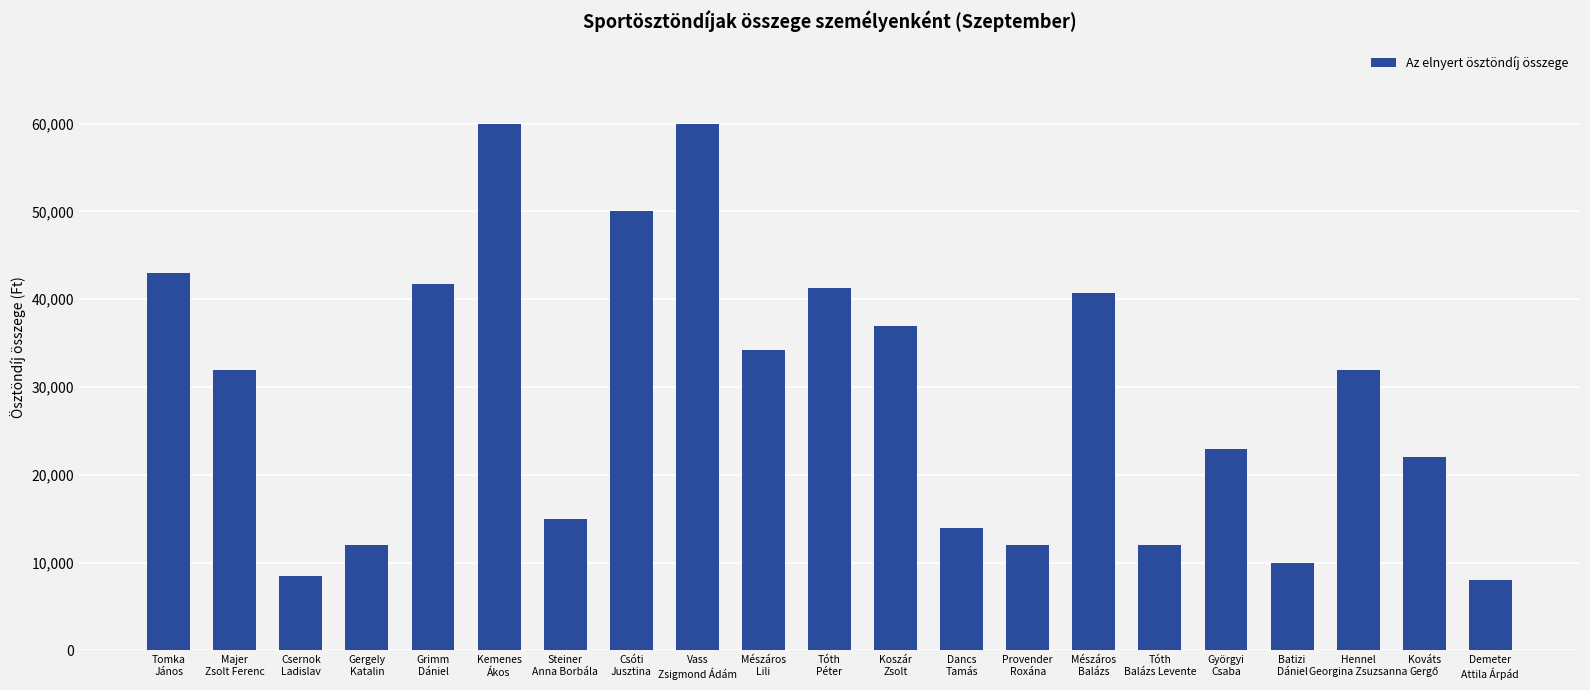

How many categories are shown in the chart?

21